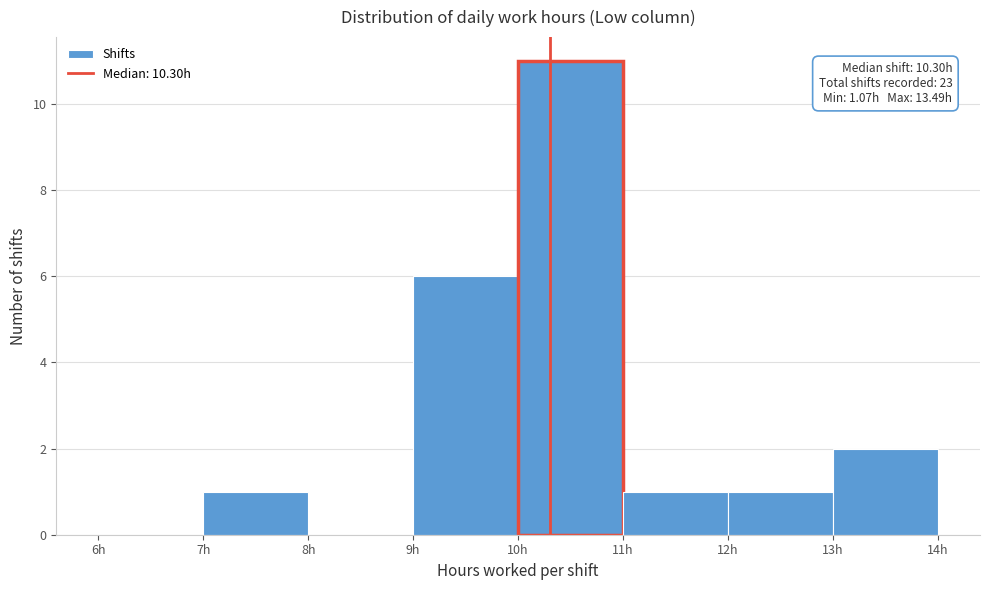

Which range on the x-axis has the tallest bar?

10 to 11